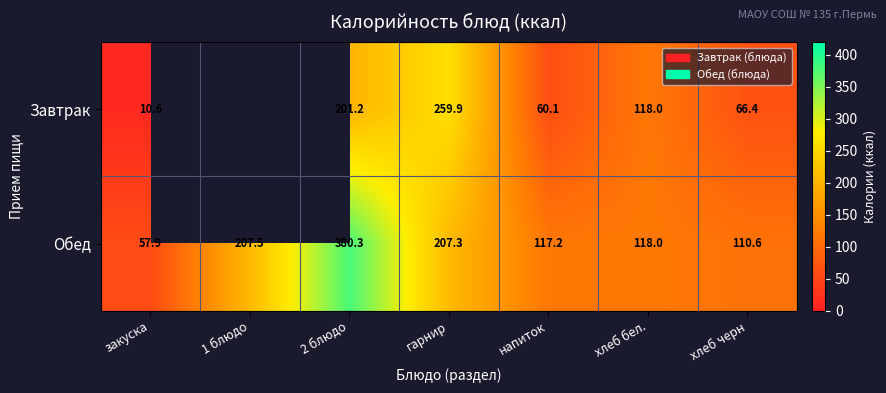

At which category is the sum across all series the highest?

2 блюдо